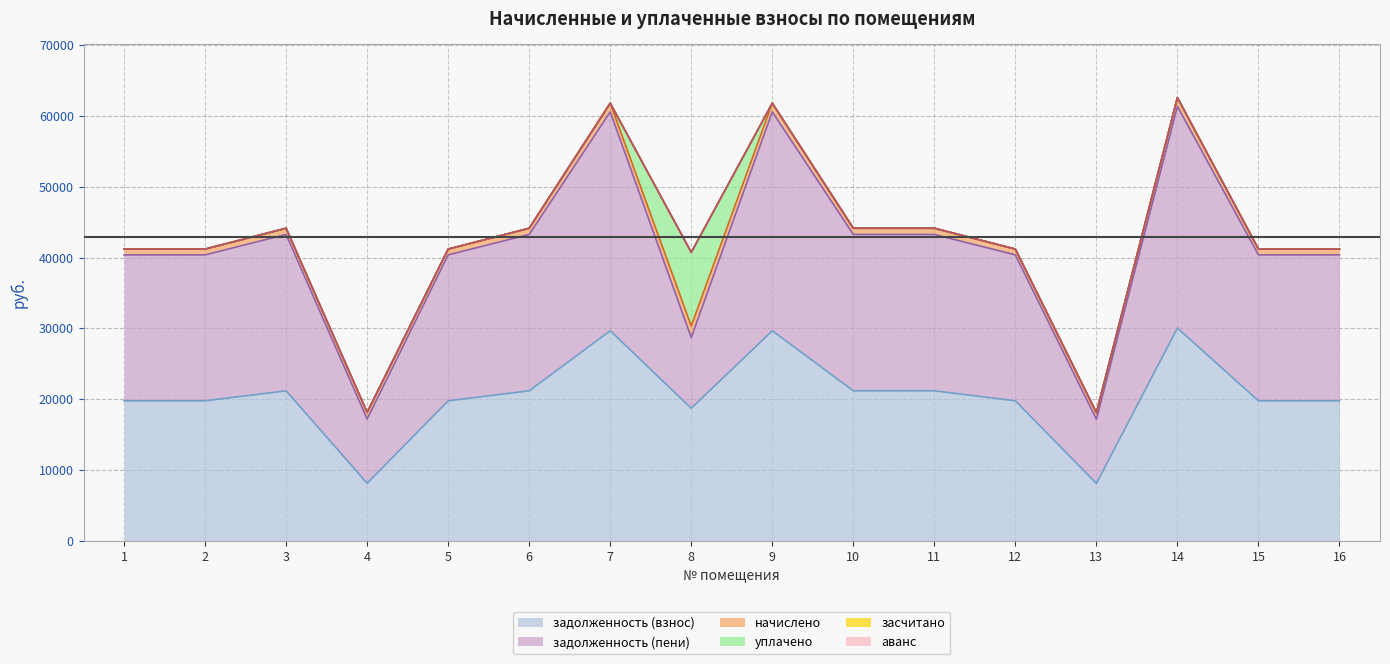

What is the sum of the начислено values at 1 and 6?

1696.5